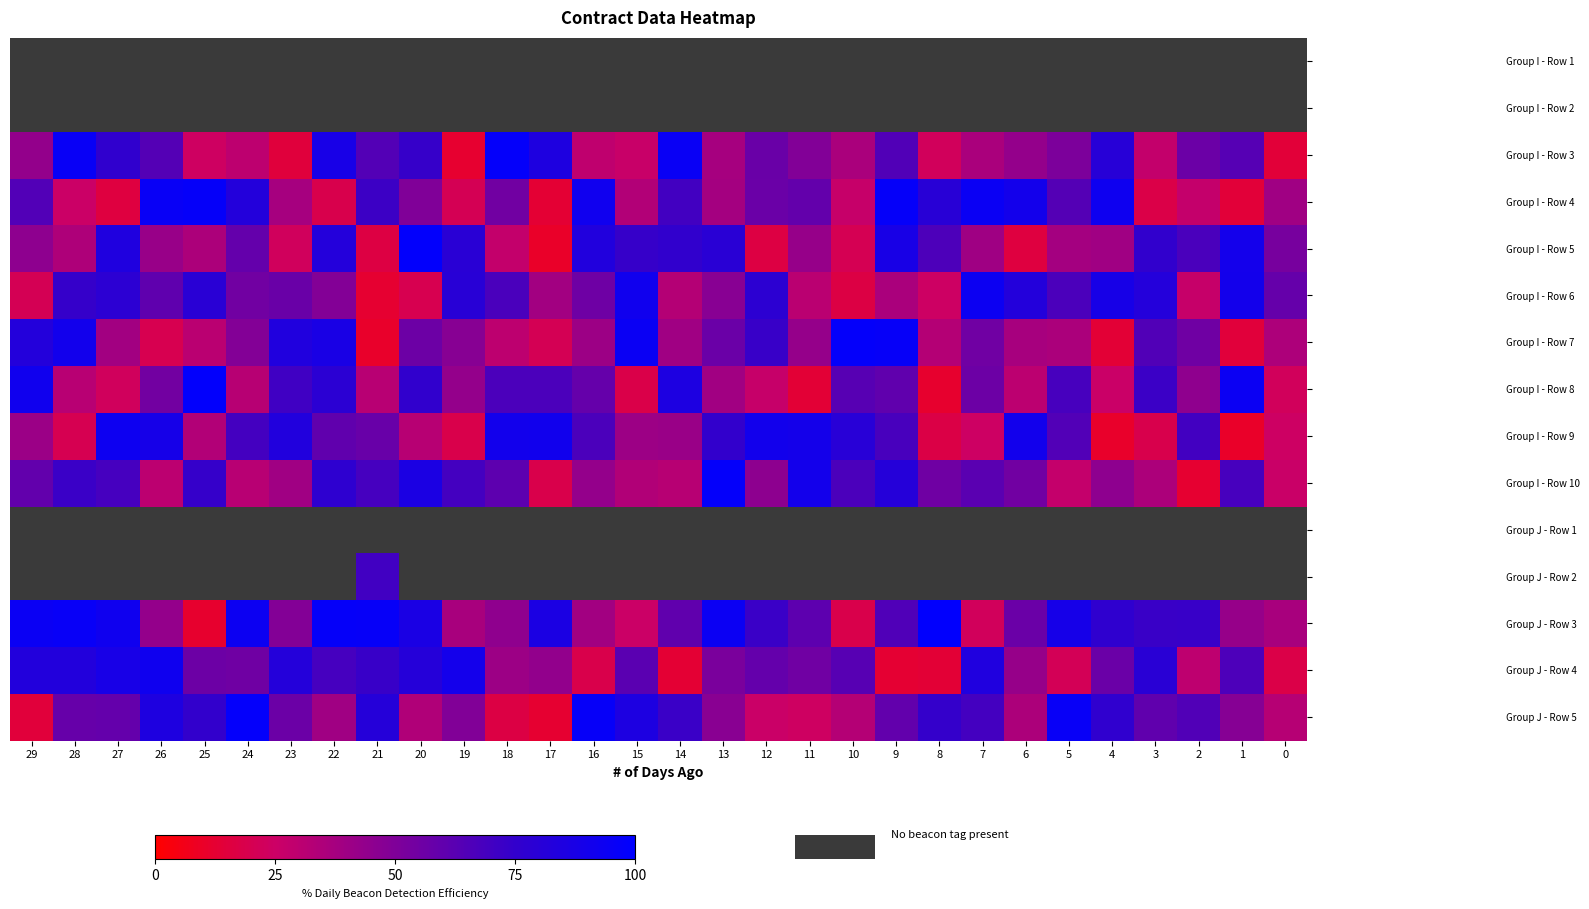

What is the sum of all Group I - Row 6 values?

1693.6